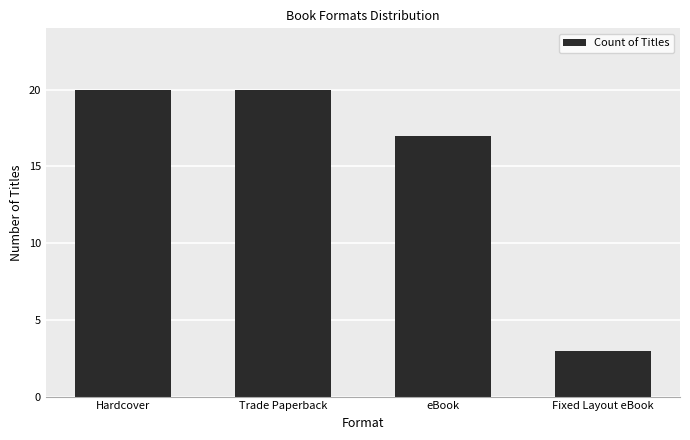

What is the label of the 4th bar from the right?

Hardcover